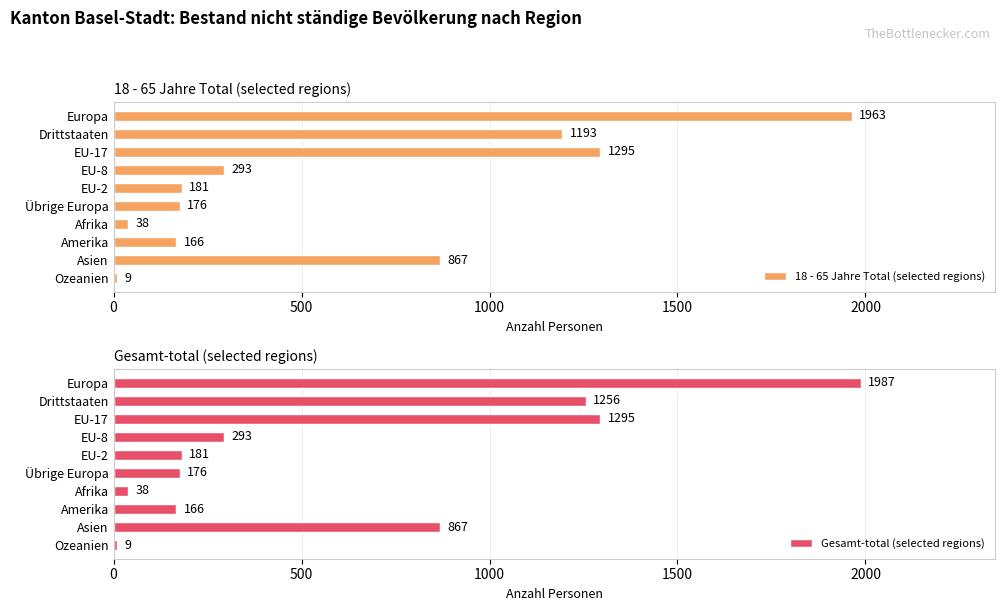

List the series in order of their peak value, highest first.

Gesamt-total (selected regions), 18 - 65 Jahre Total (selected regions)